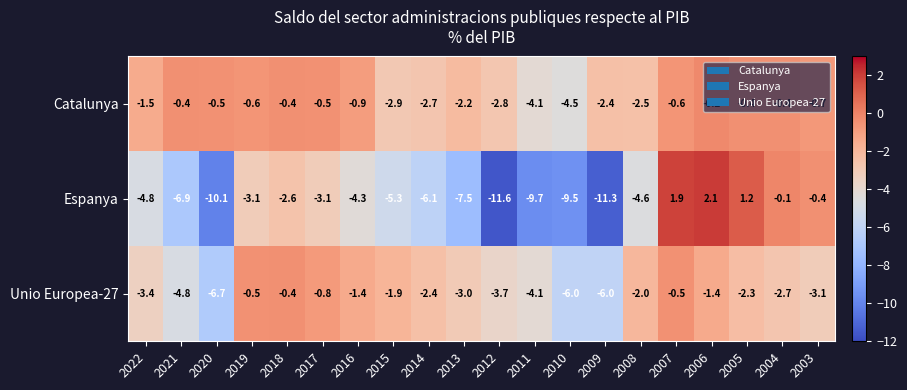

What is the average value of the Catalunya series?

-1.6